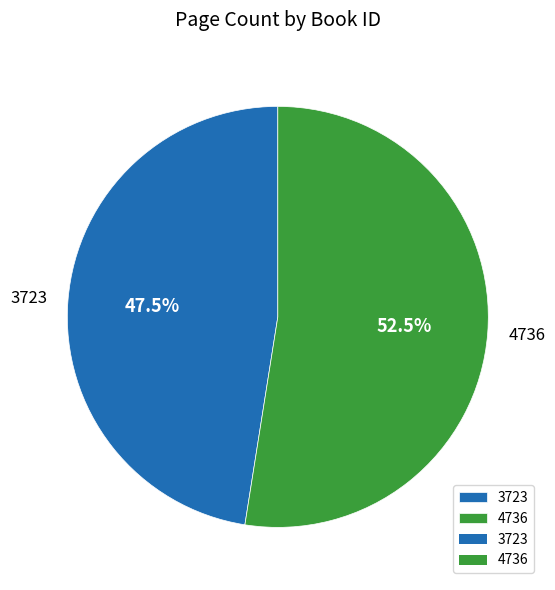

Between 3723 and 4736, which is larger?

4736